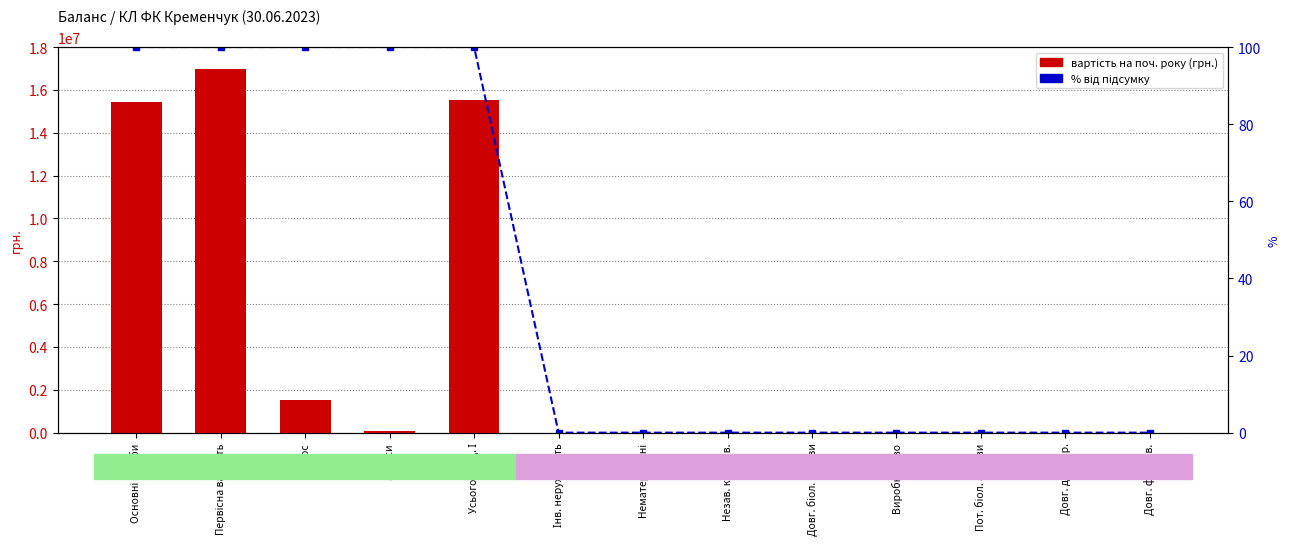

What is the label of the 12th bar from the left?

Довг. дебітор.